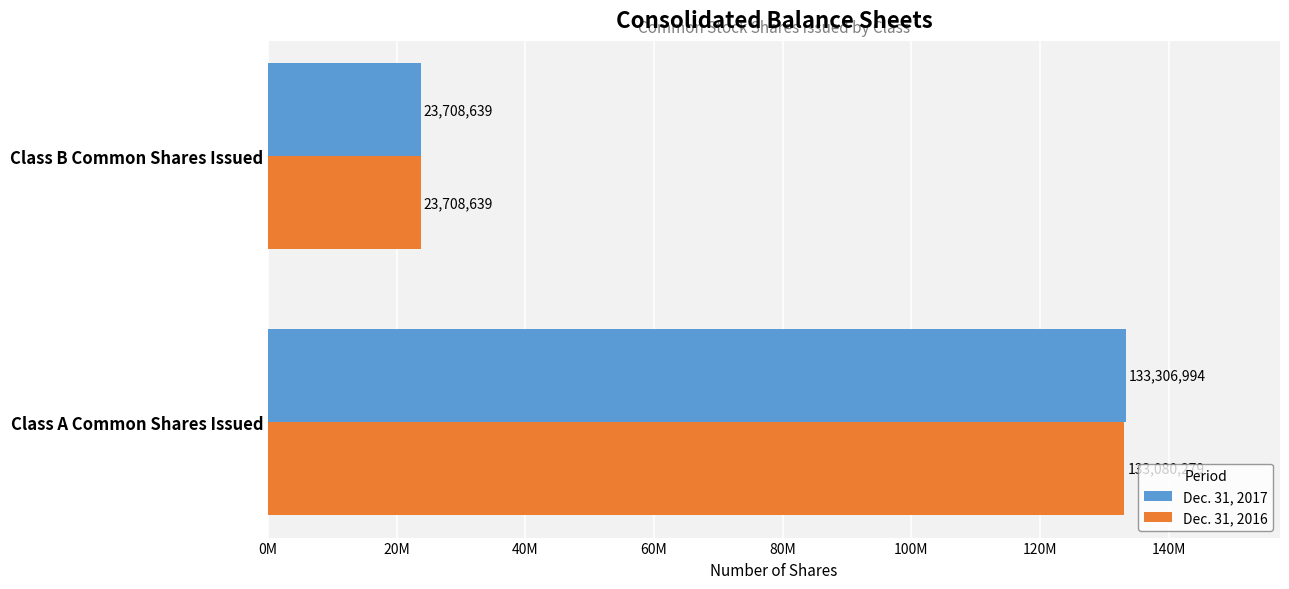

What are all the series names shown in the legend?

Dec. 31, 2017, Dec. 31, 2016